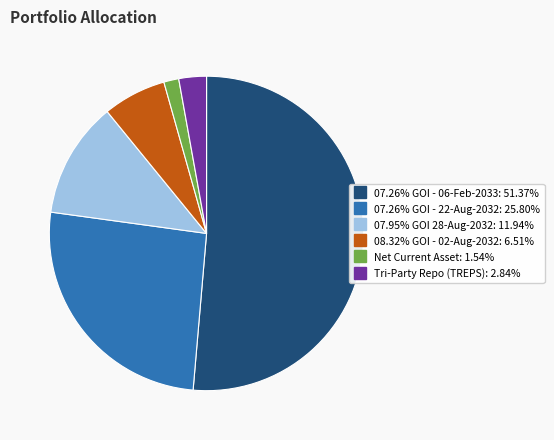

Is it true that Tri-Party Repo (TREPS) is 3% of the pie?

True